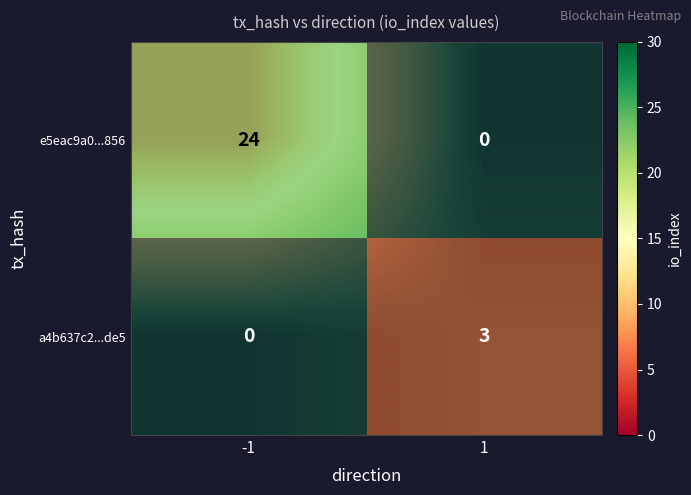

The a4b637c2...de5 series shows 0 at -1. True or false?

True